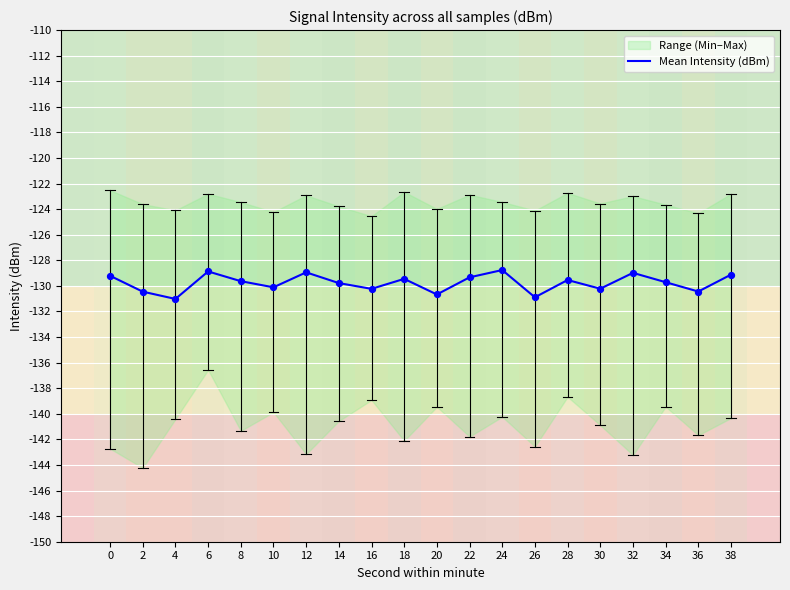

Between 22 and 20, which is larger?

22